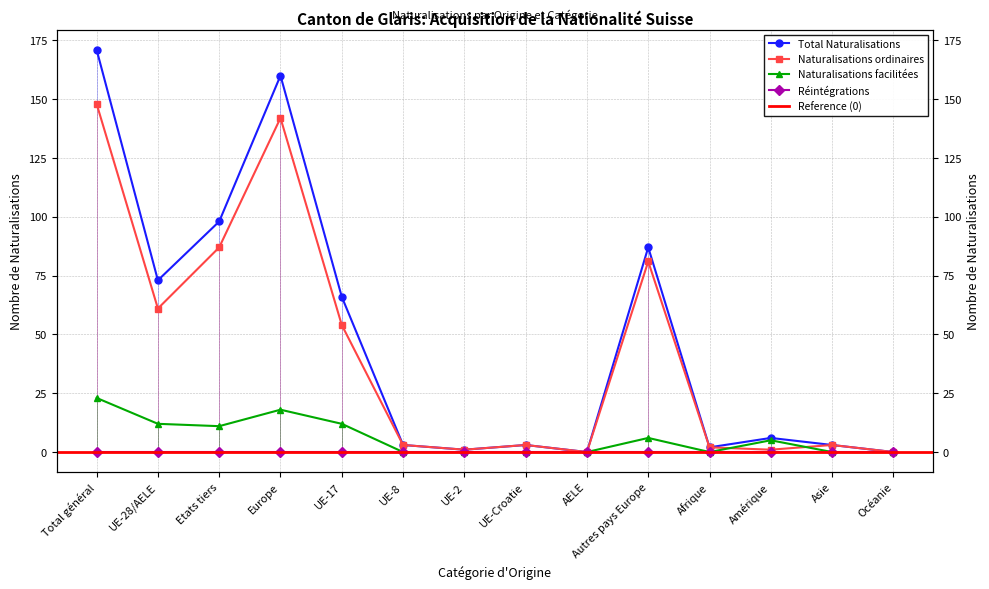

At which category does Naturalisations ordinaires reach its first local valley?

UE-28/AELE